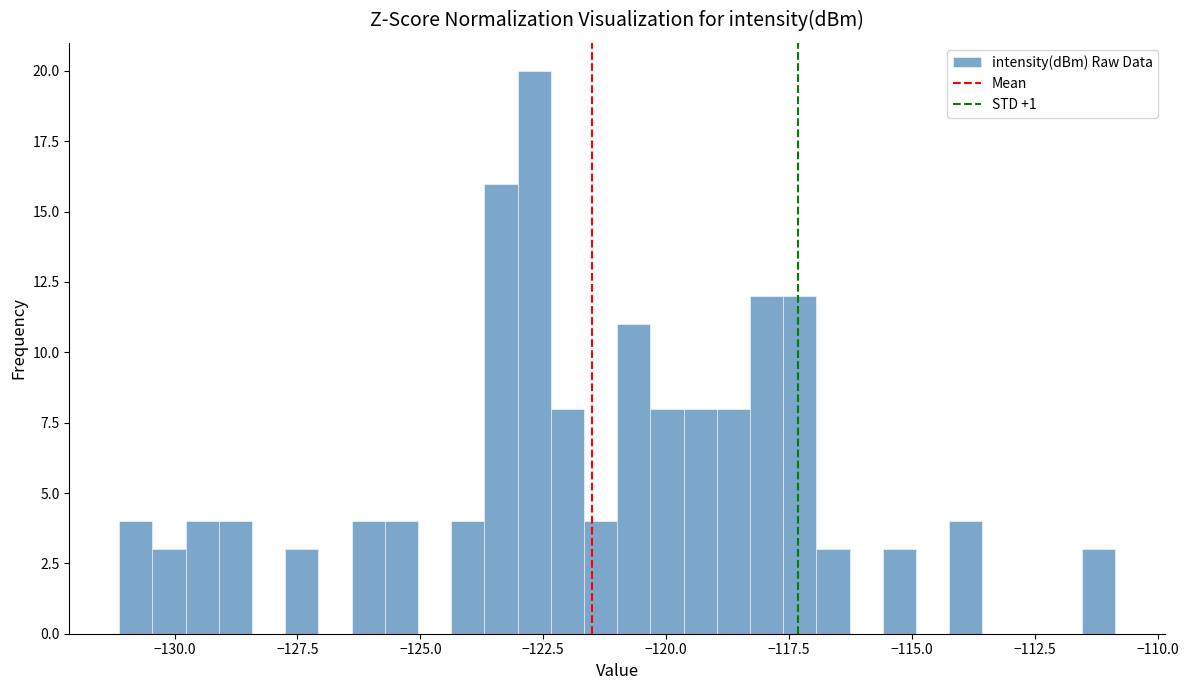

Around what value on the x-axis is the tallest bar? Give the approximate position of its centre, as read against the axis.

-122.5